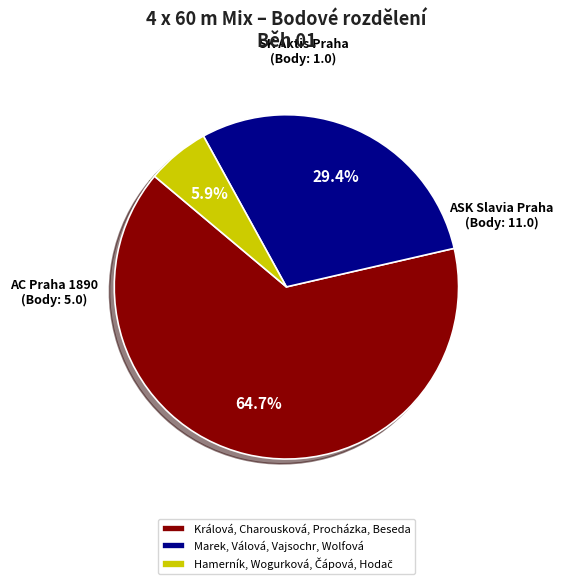

Does any single category account for the majority?

Yes